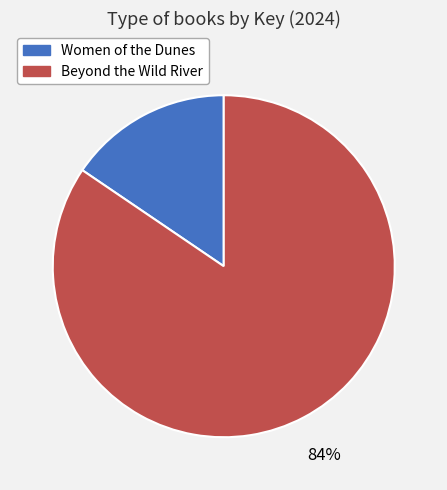

To the nearest percent, what is the combined percentage of Women of the Dunes and Beyond the Wild River?

100%